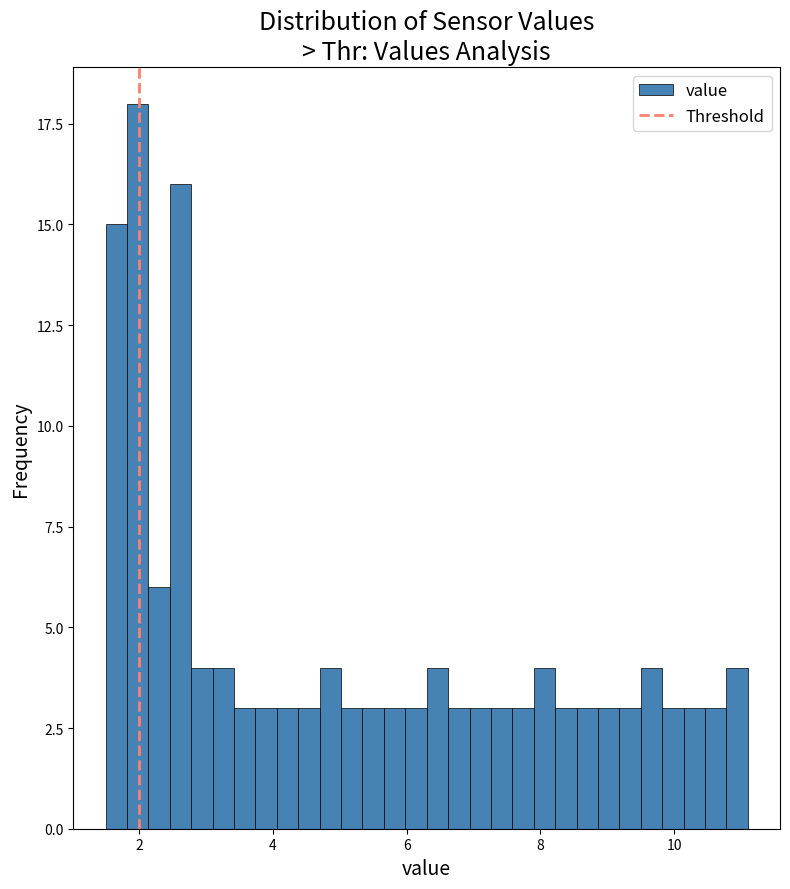

Around what value on the x-axis is the tallest bar? Give the approximate position of its centre, as read against the axis.

2.0